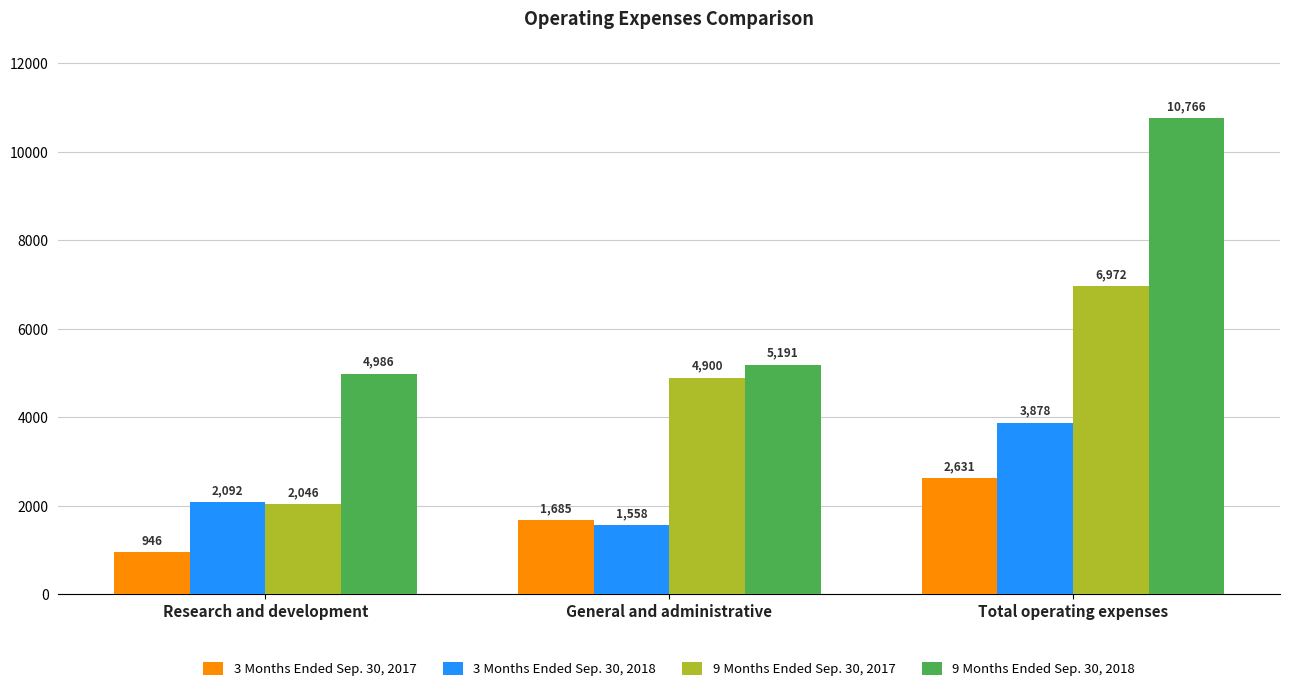

What are all the series names shown in the legend?

3 Months Ended Sep. 30, 2017, 3 Months Ended Sep. 30, 2018, 9 Months Ended Sep. 30, 2017, 9 Months Ended Sep. 30, 2018